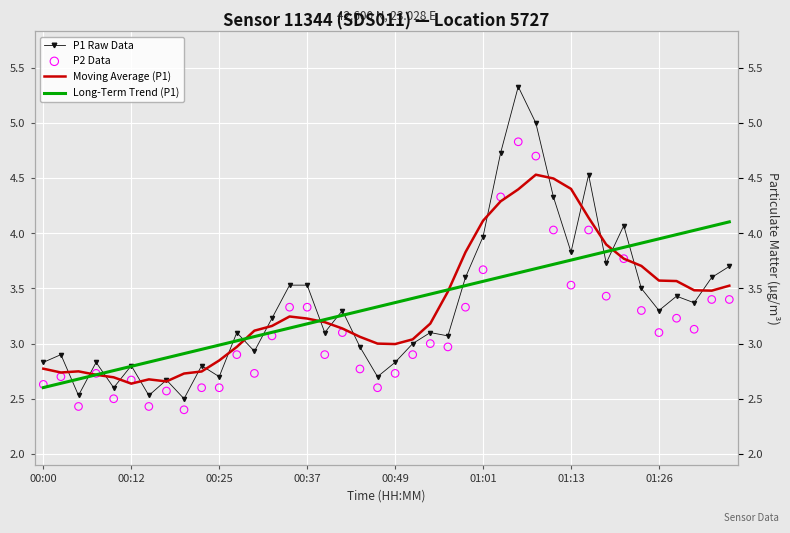

Is the value of P1 Raw Data at 31 greater than the value of P2 Data at 00:00?

Yes